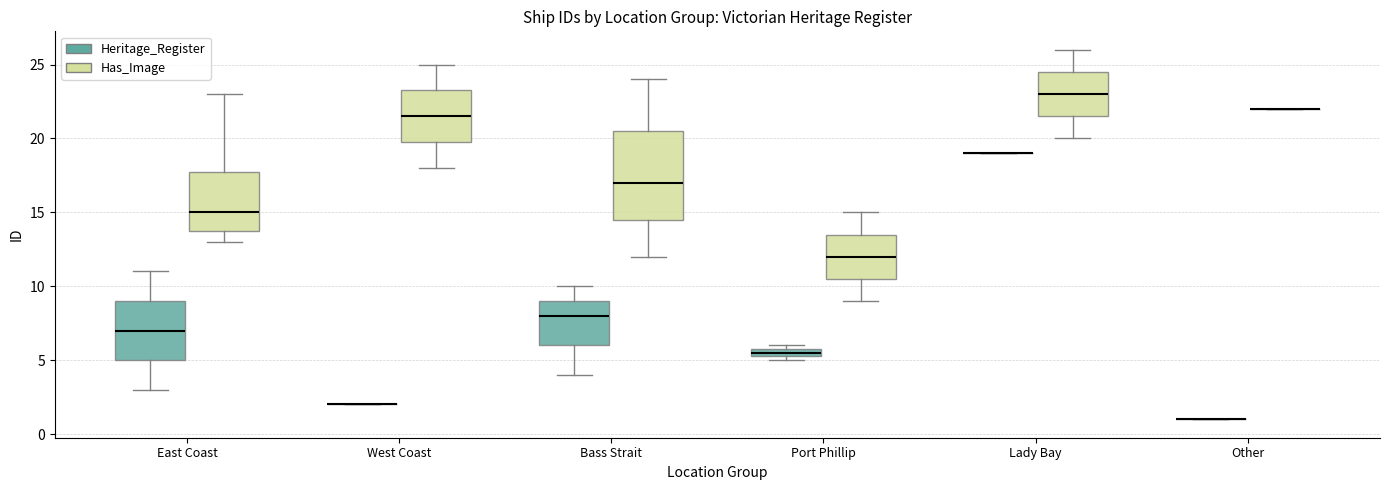

Comparing the boxes themselves (not the whiskers), which one is the tallest?

Bass Strait (Has_Image)